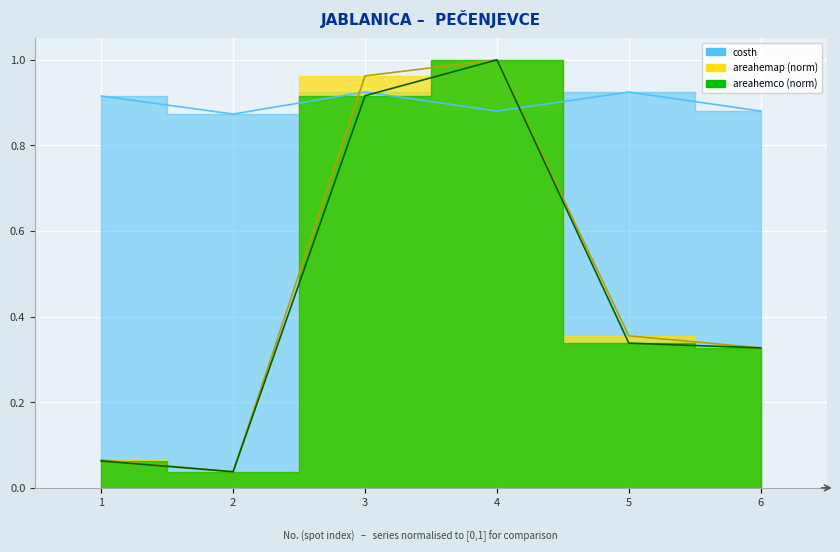

Is the value of areahemap at 4 greater than the value of costh at 4?

Yes